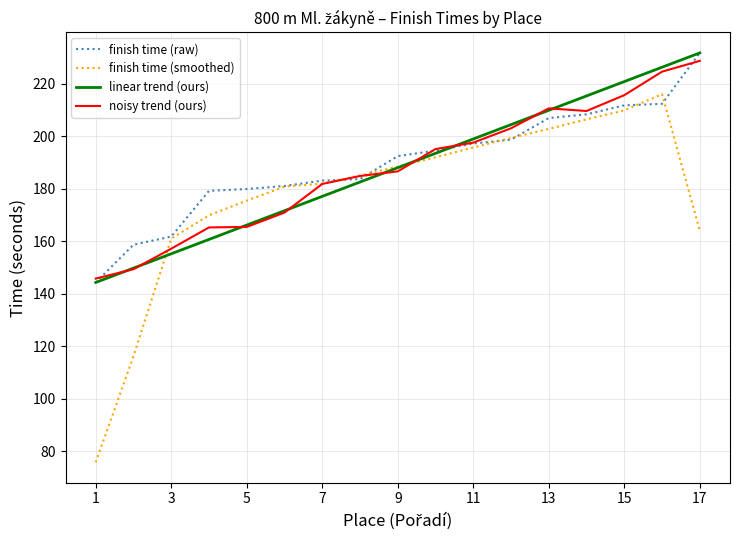

What is the highest value of the finish time (raw) series?

231.8